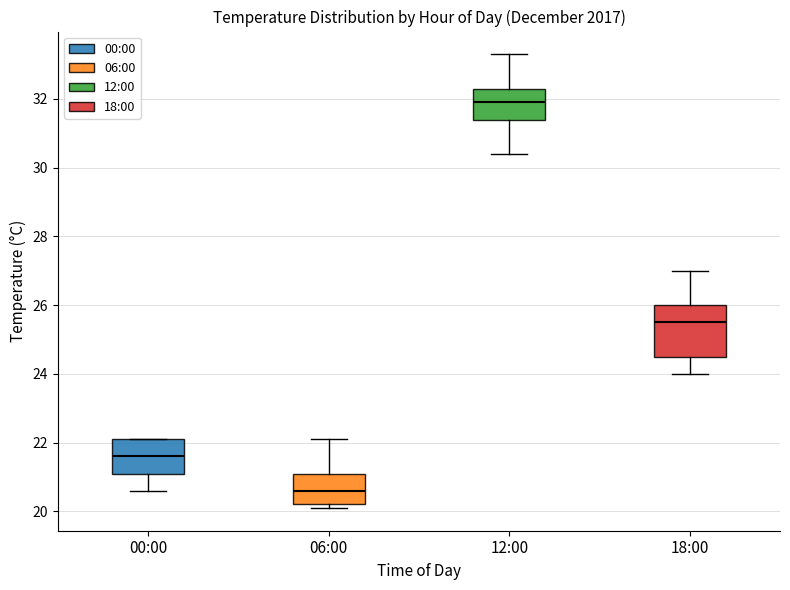

Reading left to right, transcribe this box plot: for each box, give where its median line is, the range the box spans, and where its two whiskers end, as read against the y-axis. The values are not printed on the chart, so give them approximately, as read against the axis.

00:00: median 21.6, box 21.2 to 22.2, whiskers 20.6 to 22.2
06:00: median 20.6, box 20.2 to 21.2, whiskers 20.2 (just below the box's lower edge) to 22.2
12:00: median 32.0, box 31.4 to 32.4, whiskers 30.4 to 33.4
18:00: median 25.6, box 24.6 to 26.0, whiskers 24.0 to 27.0